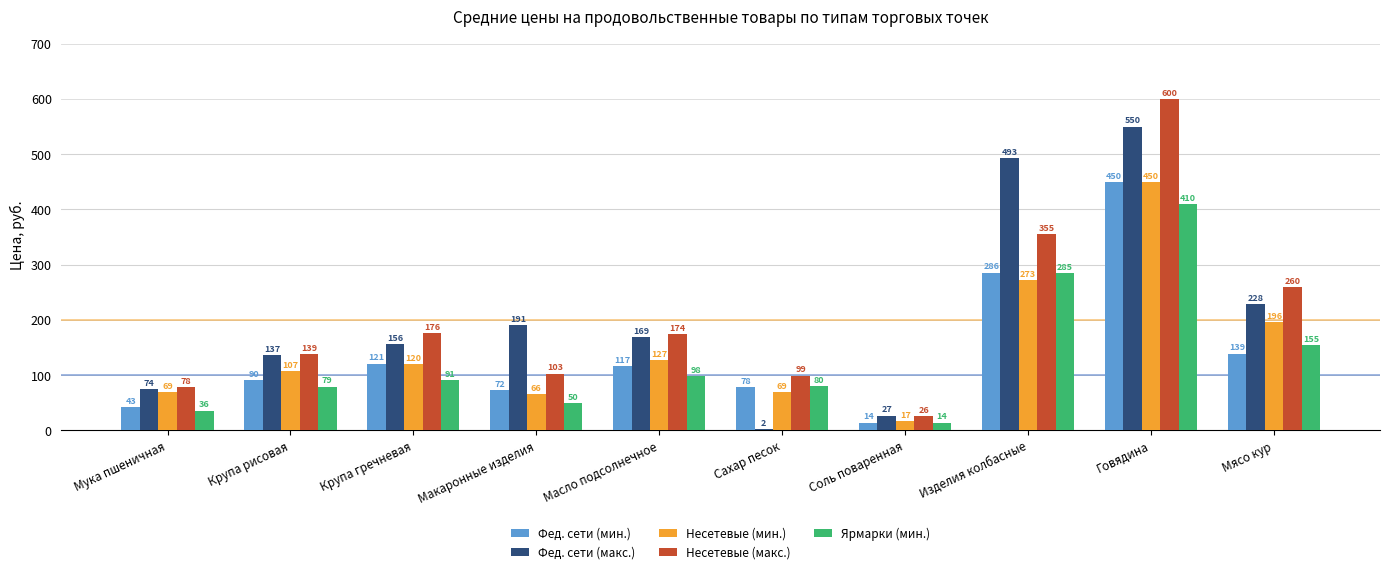

How many groups of bars are there?

10